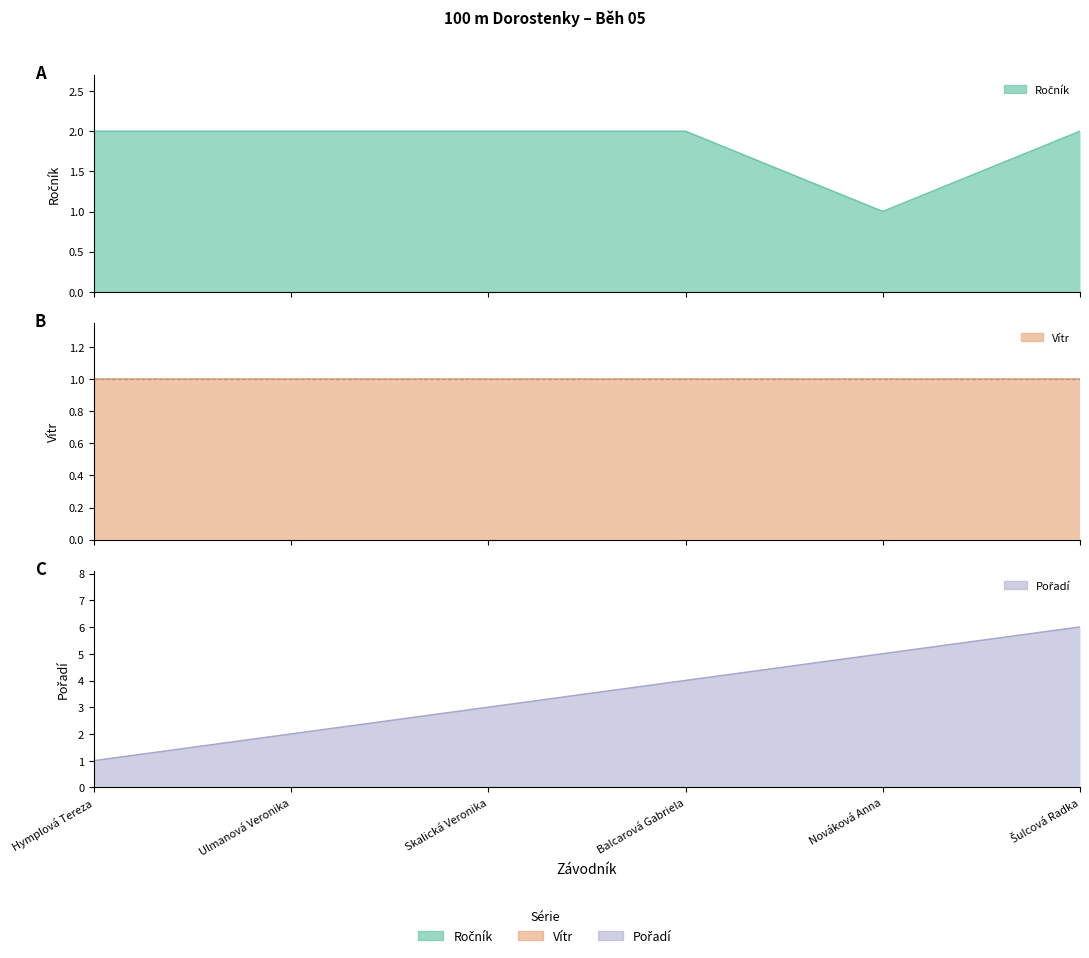

The value of Ročník at Hymplová Tereza is 2. True or false?

True